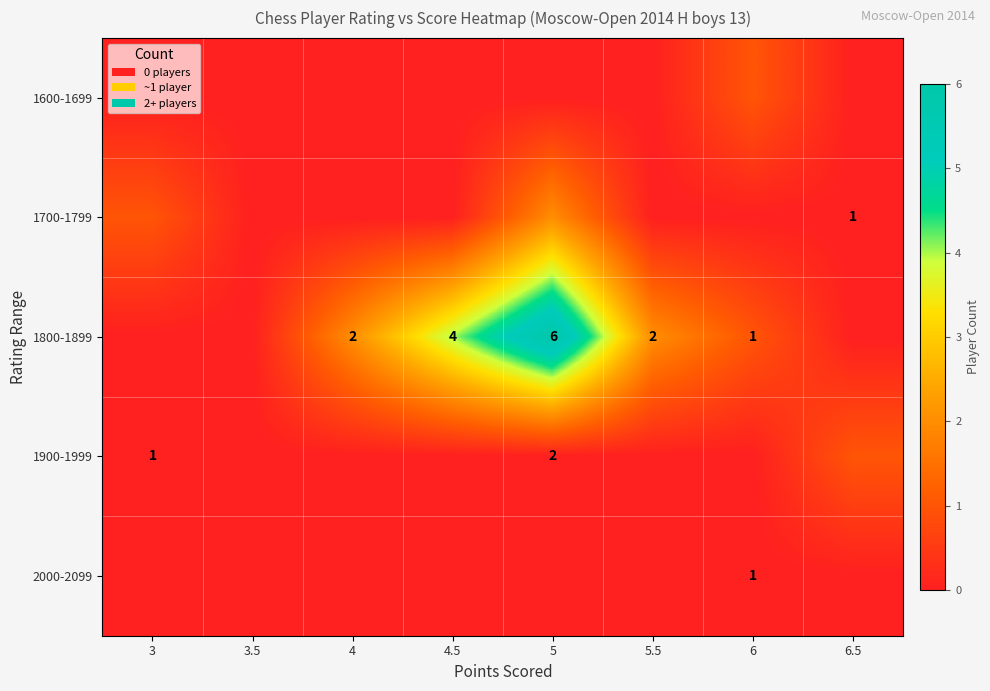

How many data points does each series have?

8